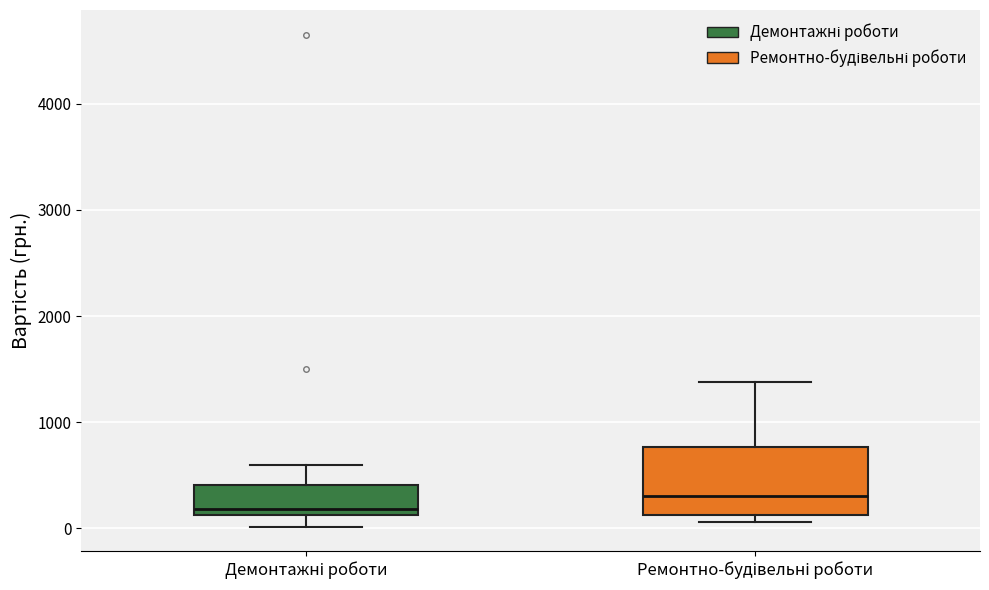

Where does the lower whisker of the box for Демонтажні роботи end on the y-axis? The values are not printed on the chart, so give them approximately, as read against the axis.

0